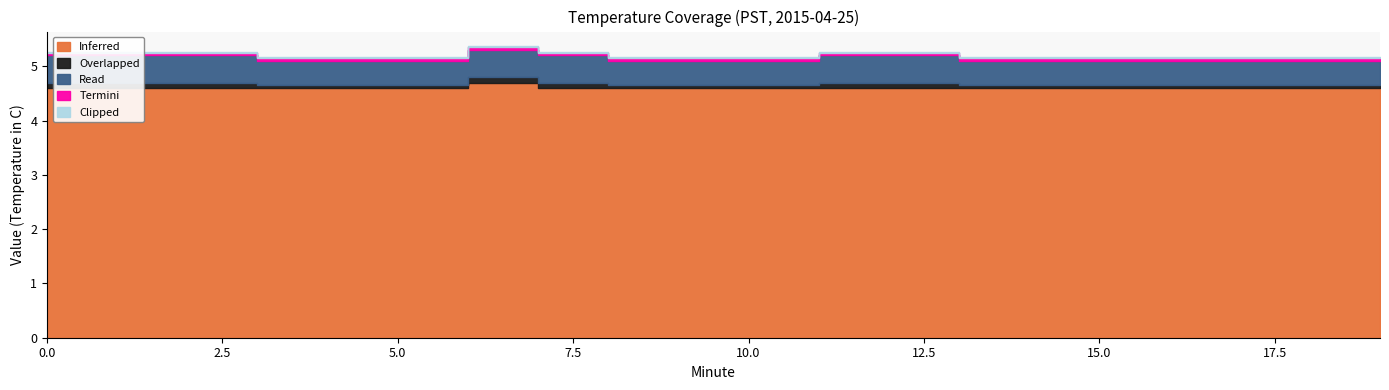

Rank the categories by Inferred value from lowest to highest.

0, 1, 2, 3, 4, 5, 7, 8, 9, 10, 11, 12, 13, 14, 15, 16, 17, 18, 19, 6